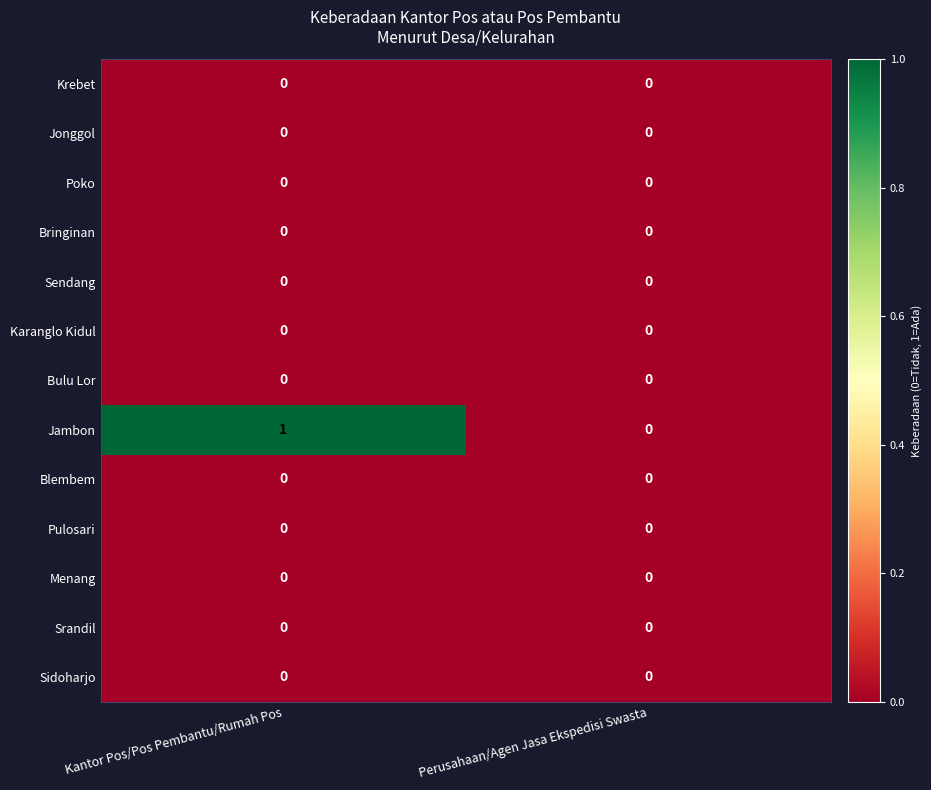

List the labels in order of Jambon value, smallest first.

Perusahaan/Agen Jasa Ekspedisi Swasta, Kantor Pos/Pos Pembantu/Rumah Pos